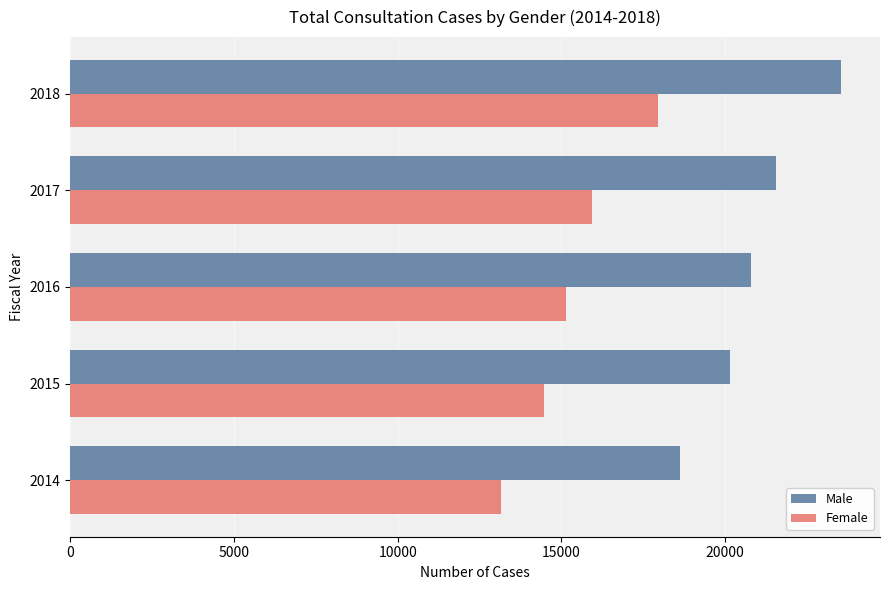

True or false: Male has a value of 29061 at 2015.

False